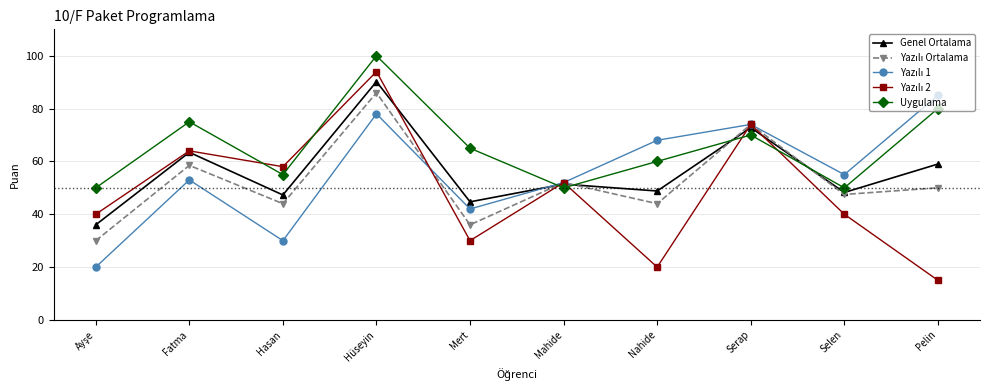

At which category does Uygulama reach its first local peak?

Fatma